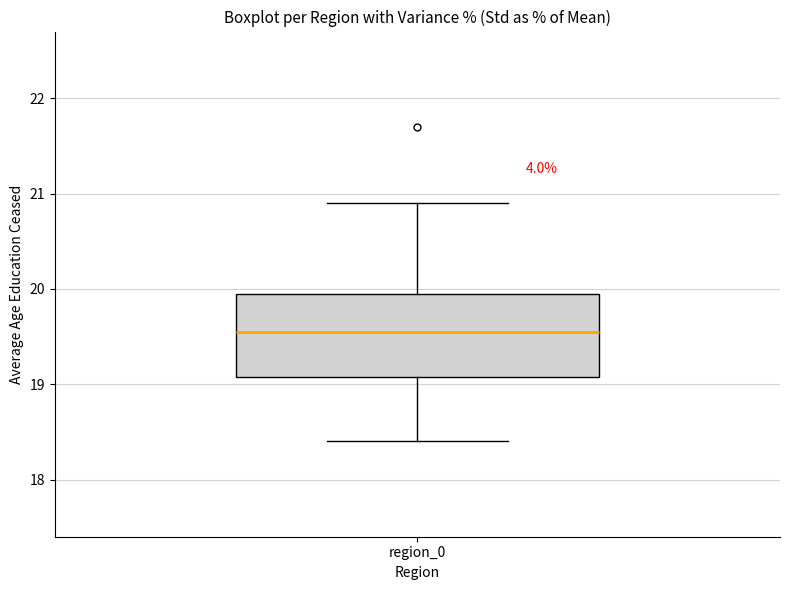

Read this box plot against the y-axis: the position of the median line, the range covered by the box, and the ends of both whiskers. The values are not printed on the chart, so give them approximately, as read against the axis.

median 19.6, box 19.1 to 20.0, whiskers 18.4 to 20.9